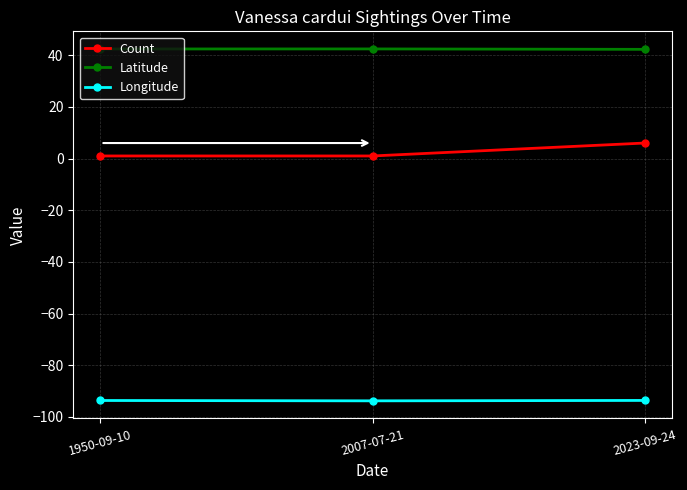

Is the value of Latitude at 1950-09-10 greater than the value of Count at 2023-09-24?

Yes